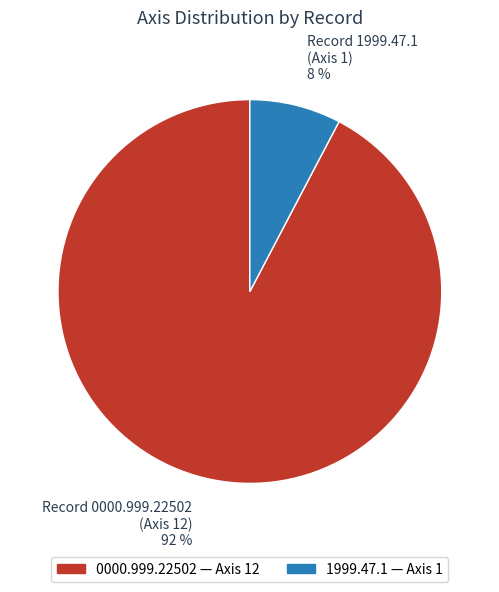

The 1999.47.1 slice represents 18% of the pie. True or false?

False